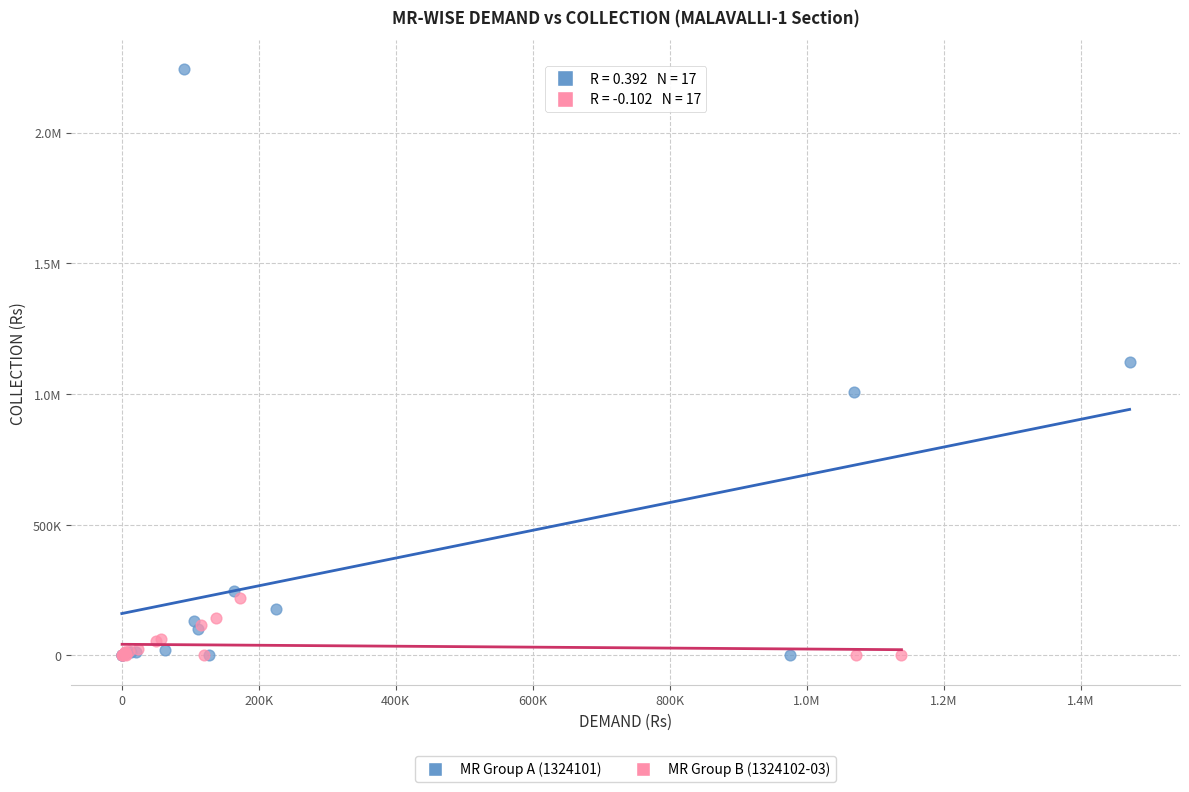

What are all the series names shown in the legend?

MR Group A (1324101), MR Group B (1324102-03)